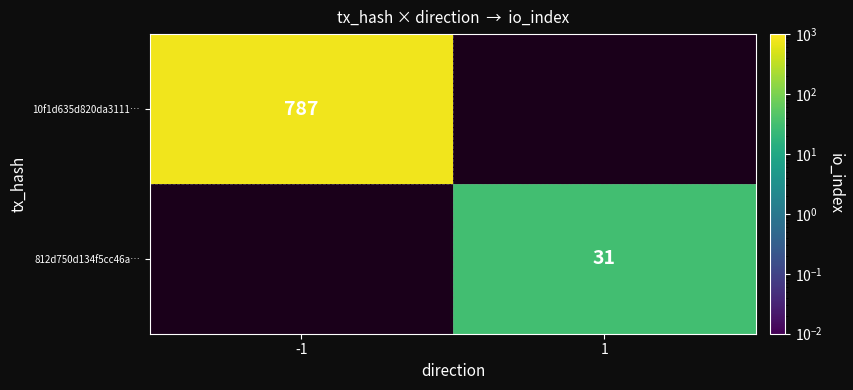

The 10f1d635d820da3111… series shows 787 at -1. True or false?

True